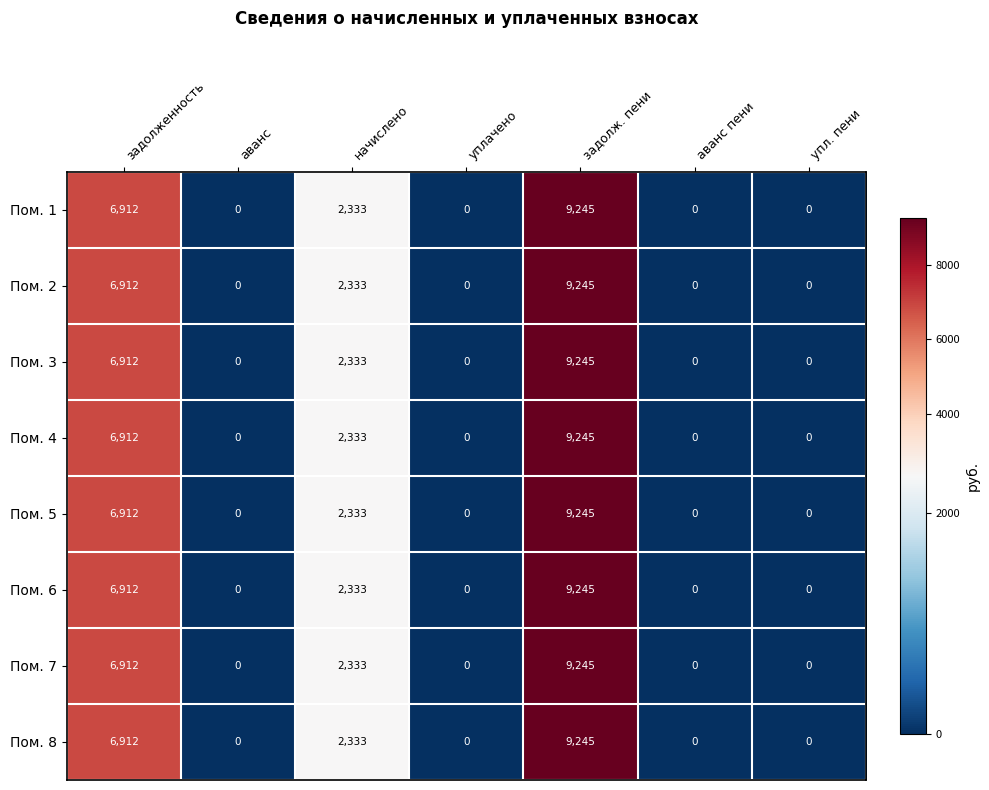

Is it true that Пом. 2 equals 6912 at задолженность?

True